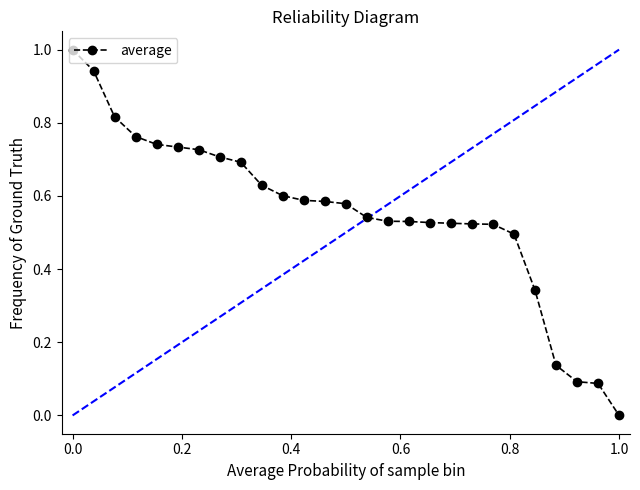

What is the sum of all values?

15.0